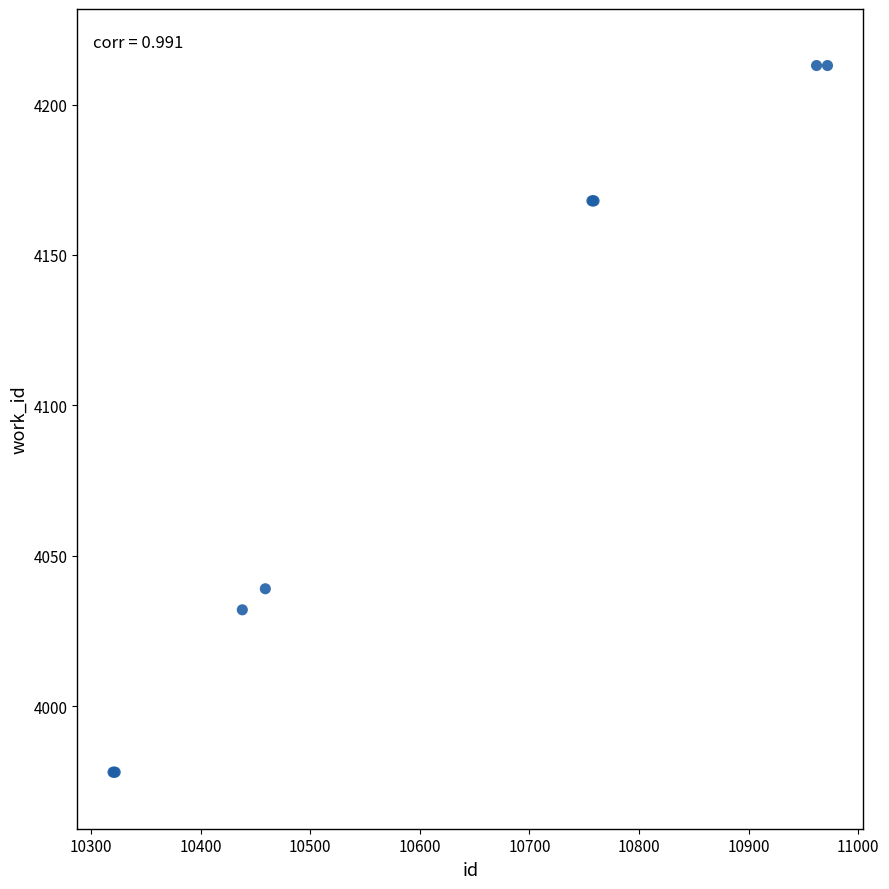

What Y value in the scatter plot is closest to 4095?

4039